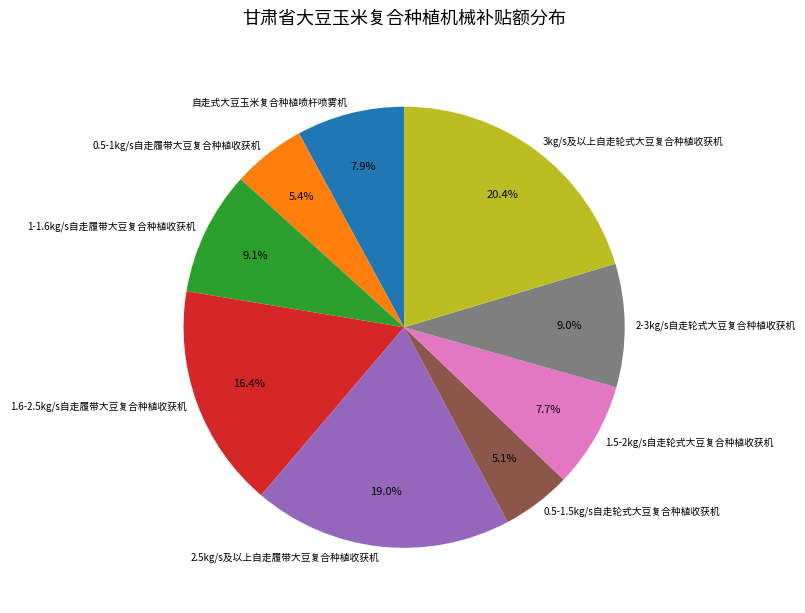

Is the sum of 2.5kg/s及以上自走履带大豆复合种植收获机 and 1.5-2kg/s自走轮式大豆复合种植收获机 greater than half?

No